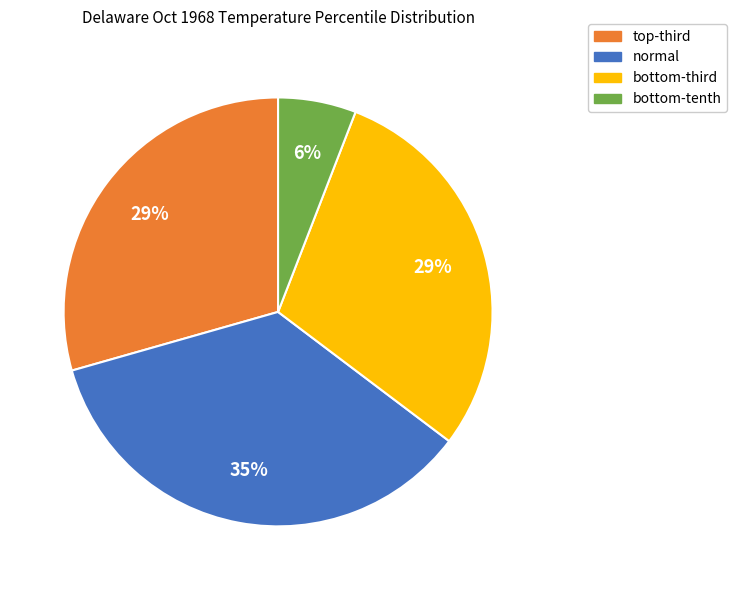

To the nearest percent, what is the difference between the largest and smallest slice percentages?

29%